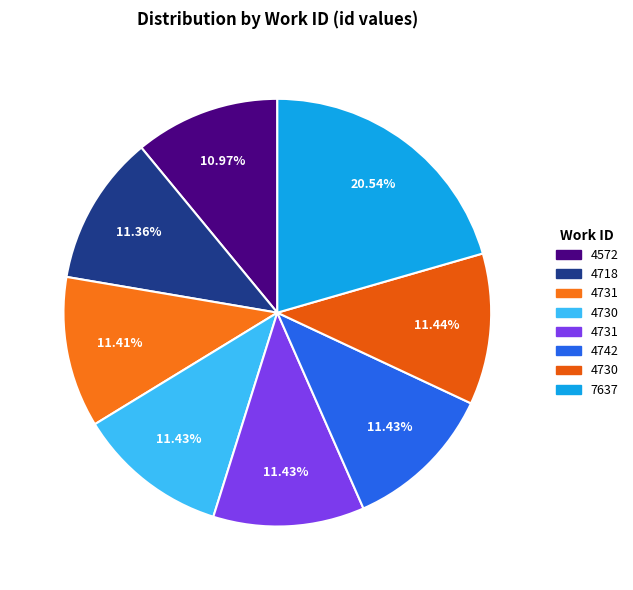

Count the number of slices in the pie.

8